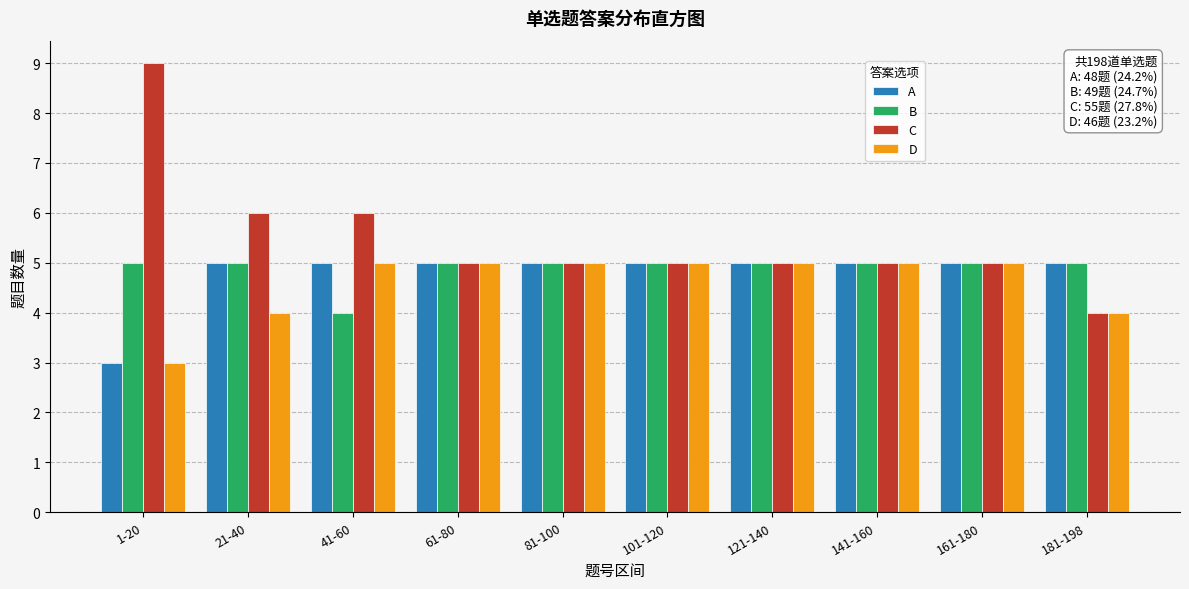

Which category has the highest value across all series?

1-20